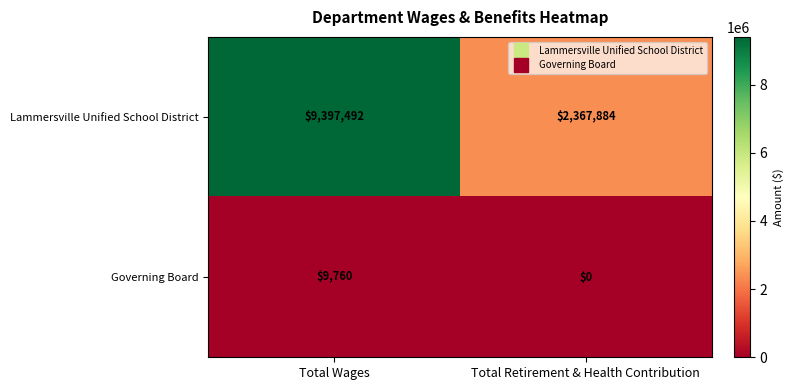

At how many categories does at least one series exceed 1476415?

2